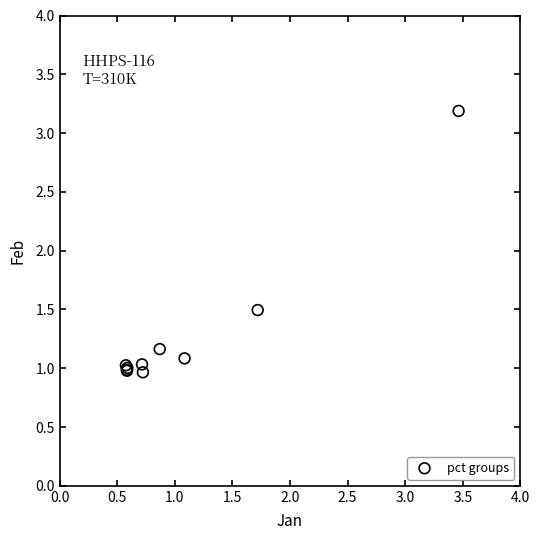

What Y value in the scatter plot is closest to 2?

1.5